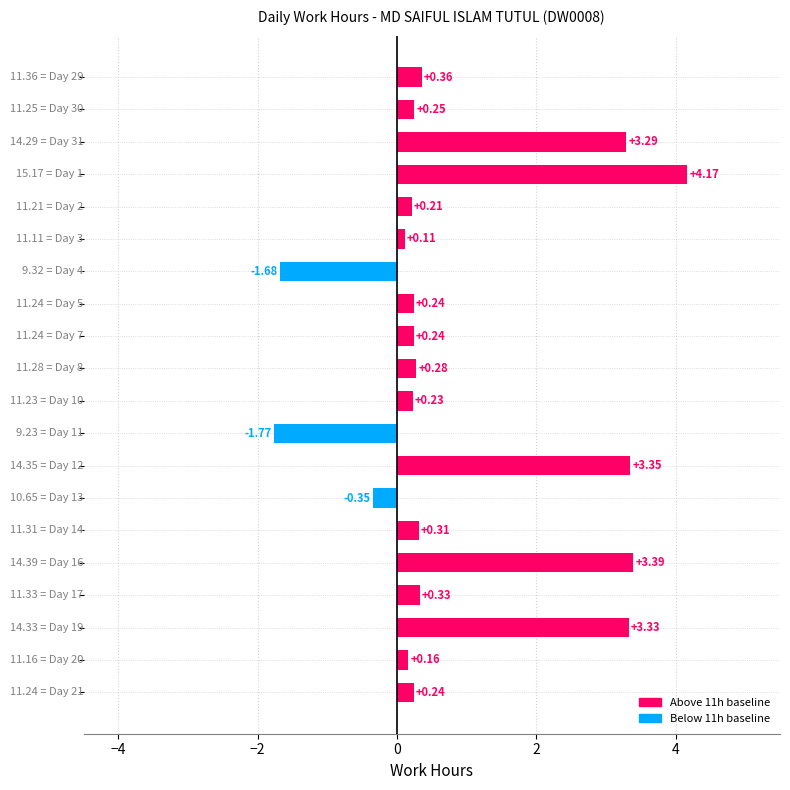

What is the difference between the second highest and minimum values?

5.2